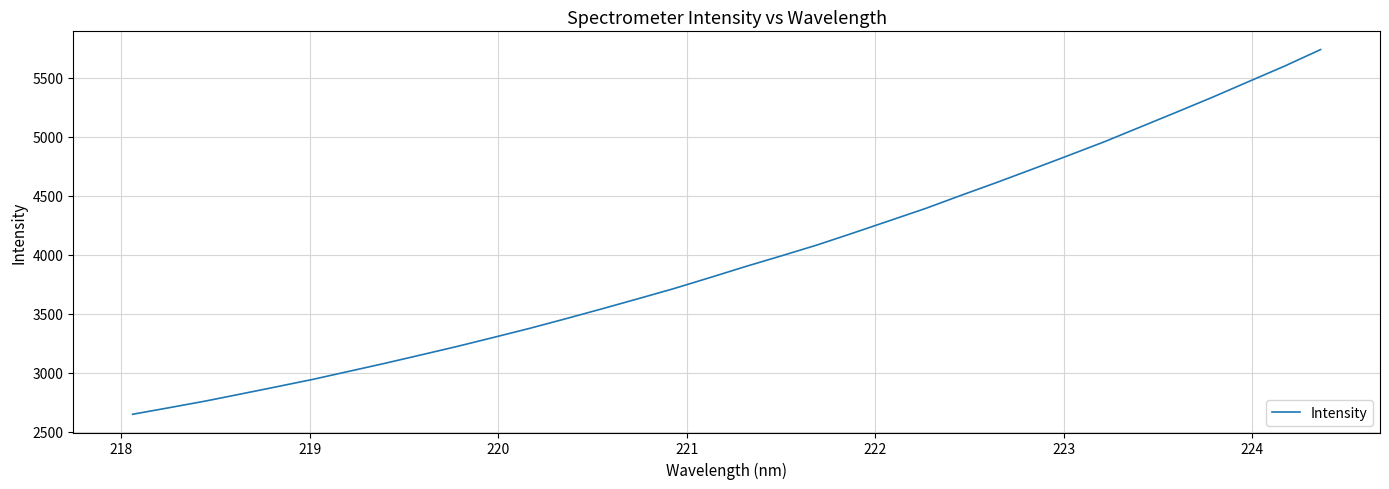

What is the maximum value shown in the chart?

5740.6